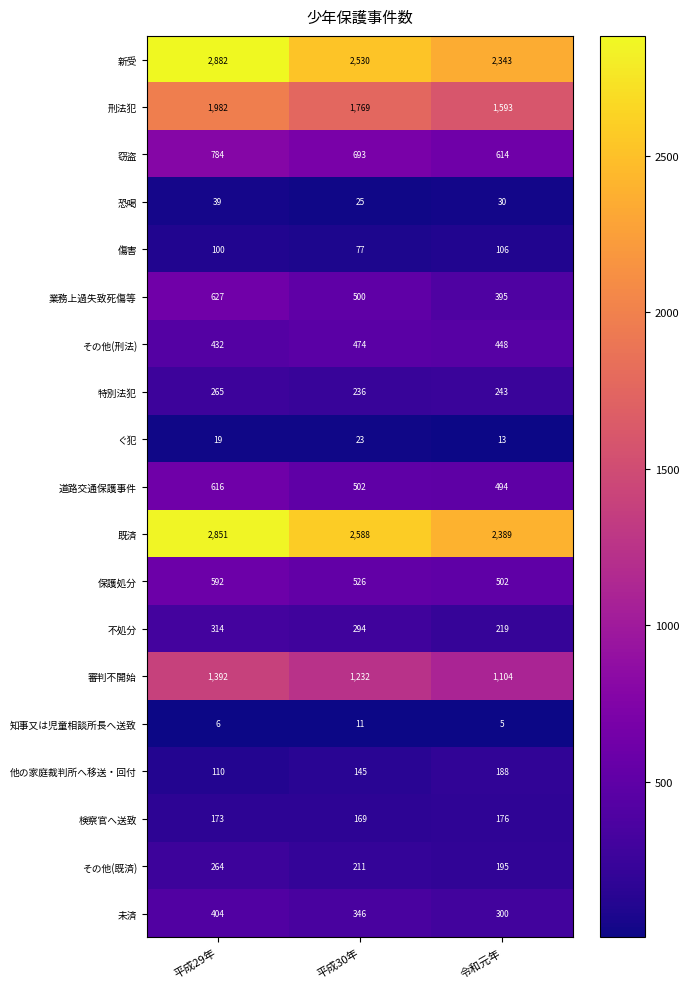

What is the difference between the maximum and second lowest values in the 新受 series?

352